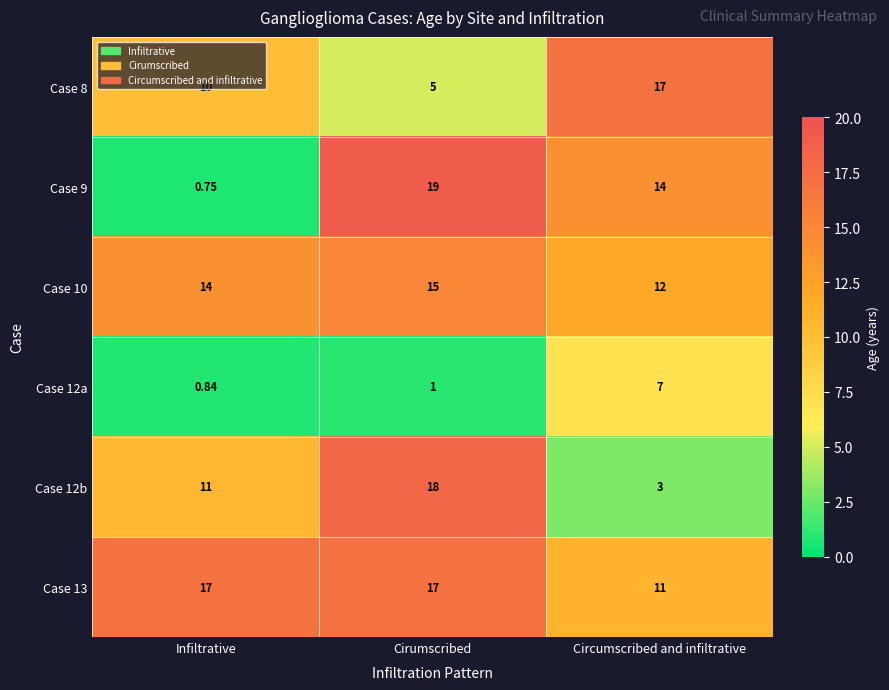

Is the value of Case 12b at Circumscribed and infiltrative greater than the value of Case 8 at Infiltrative?

No